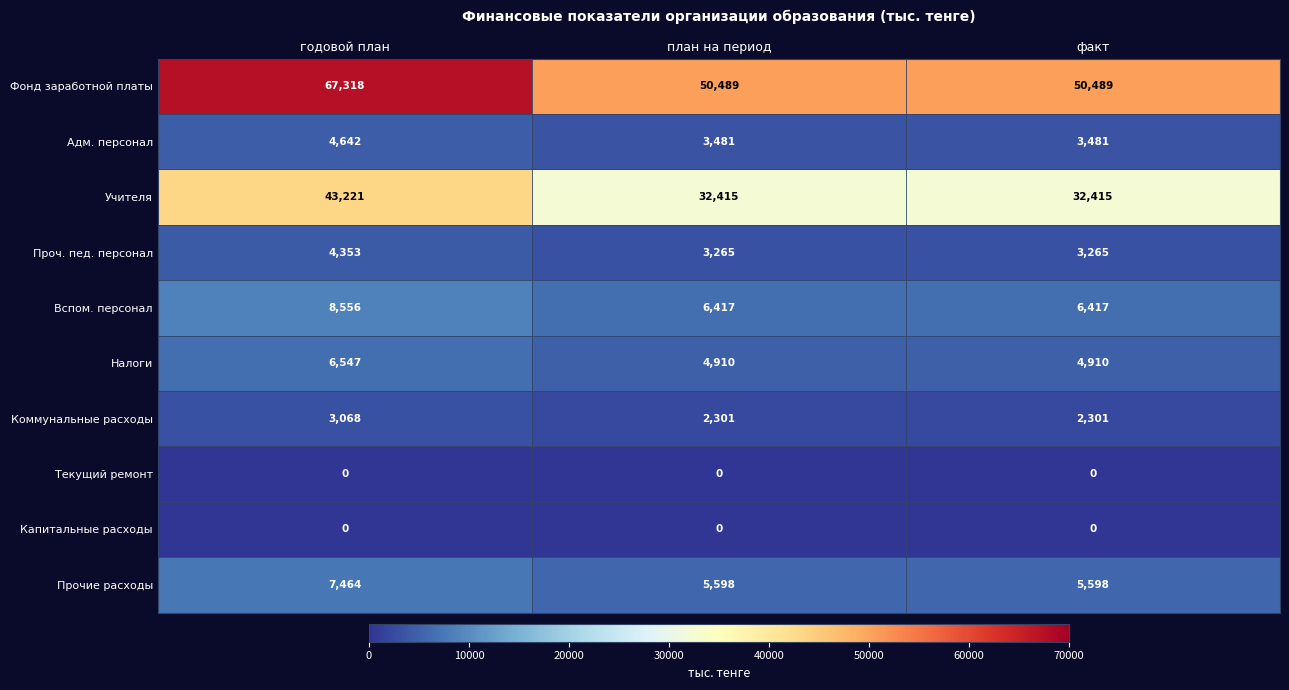

Which series has the largest total across all categories?

Фонд заработной платы